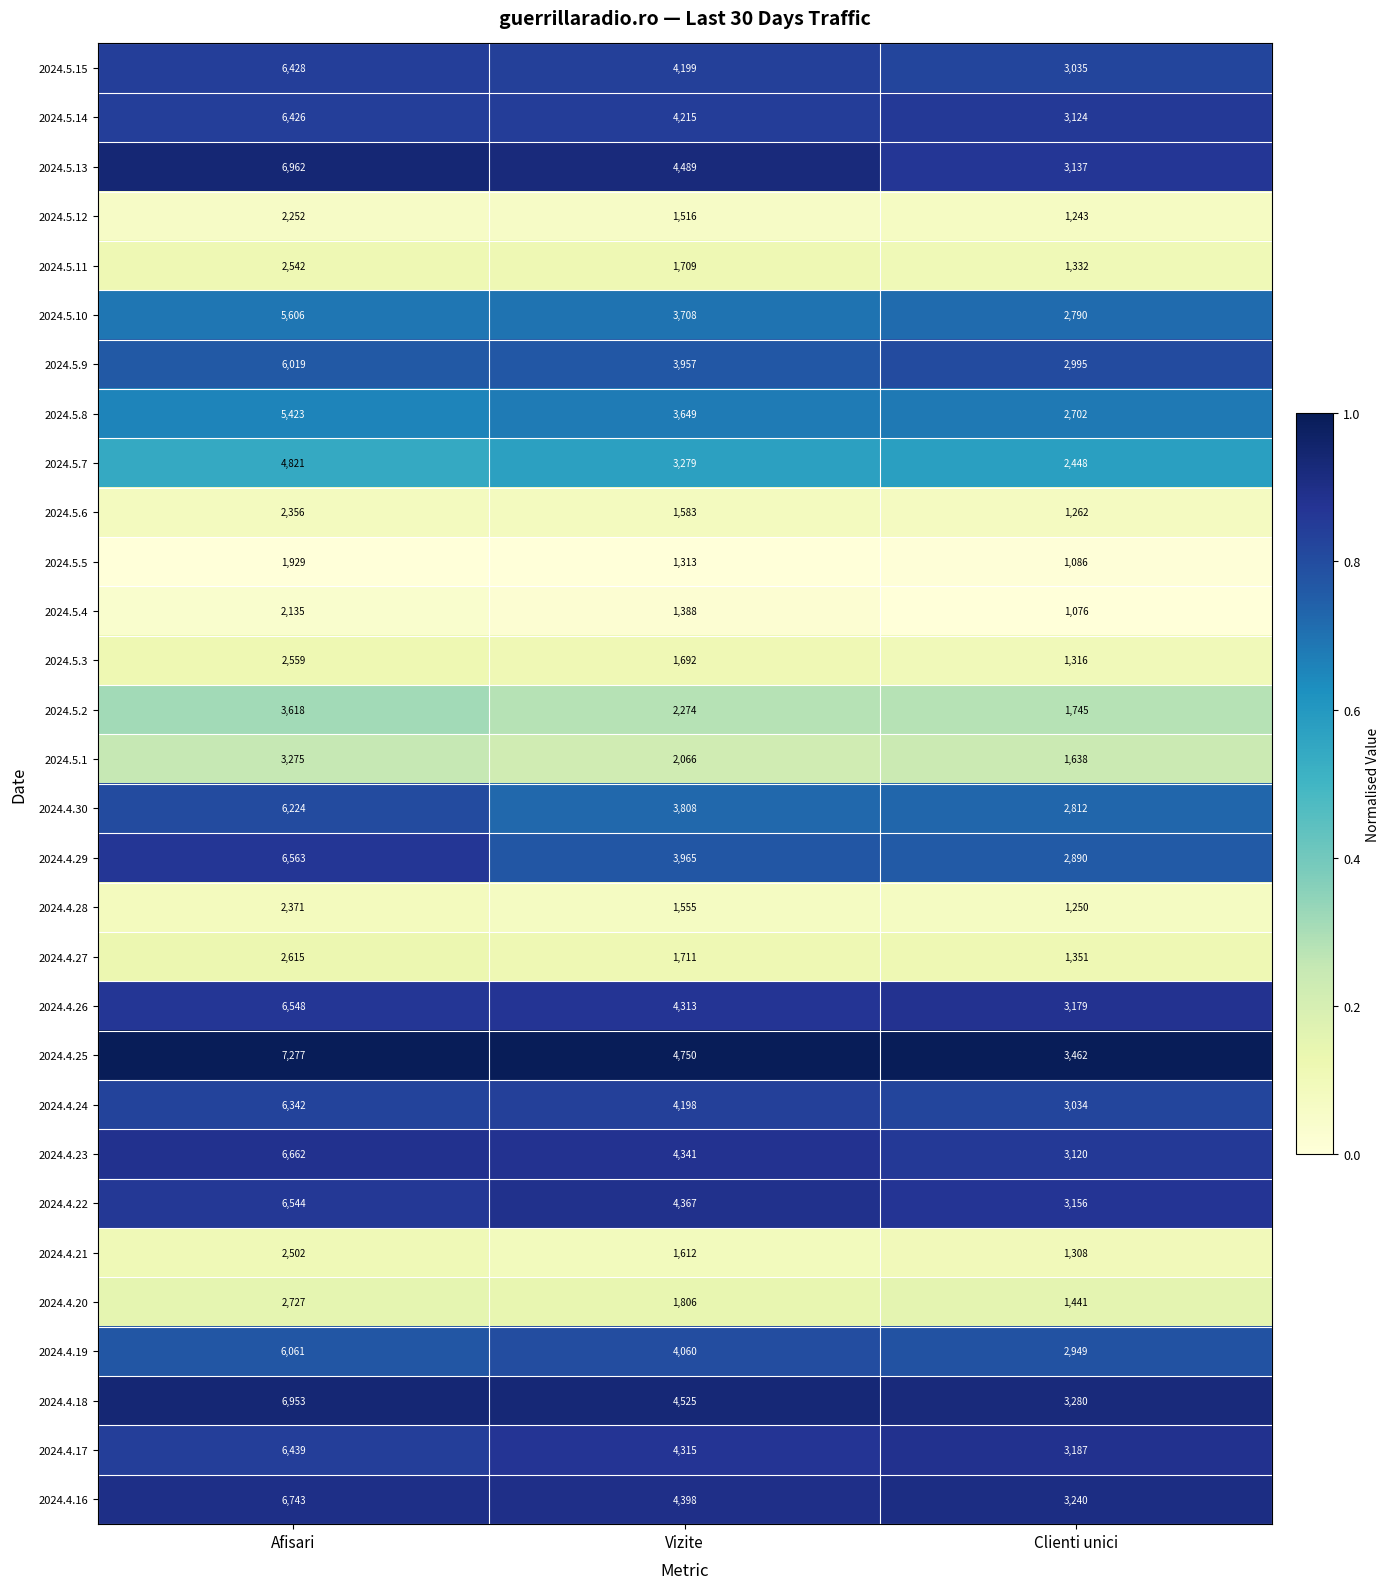

Is it true that 2024.4.17 equals 2009 at Afisari?

False